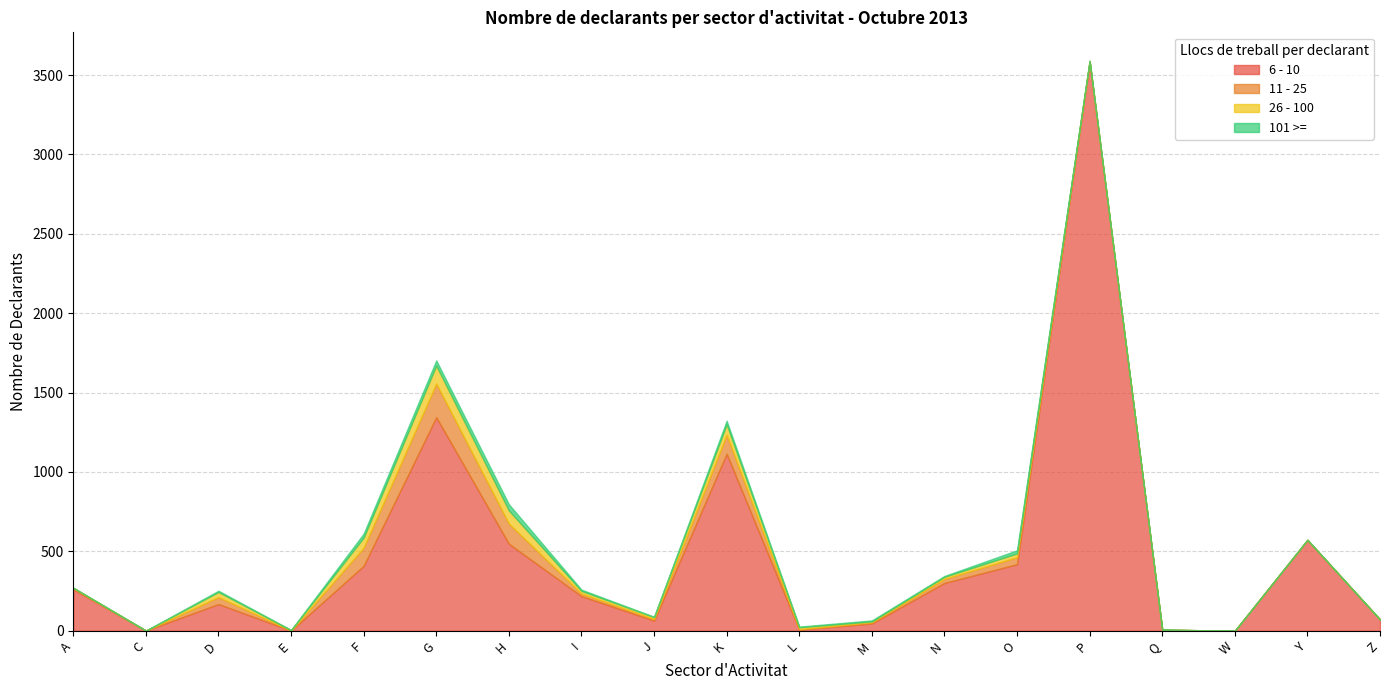

Does the chart display data point markers on the line(s)?

No